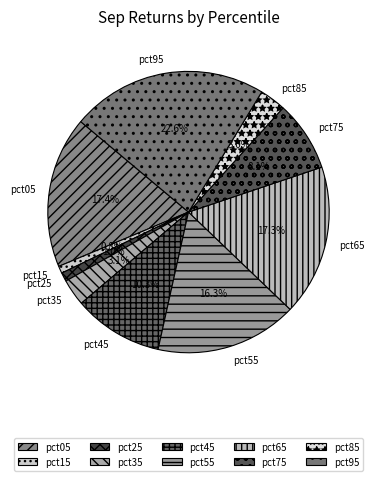

The pct65 slice represents 17% of the pie. True or false?

True